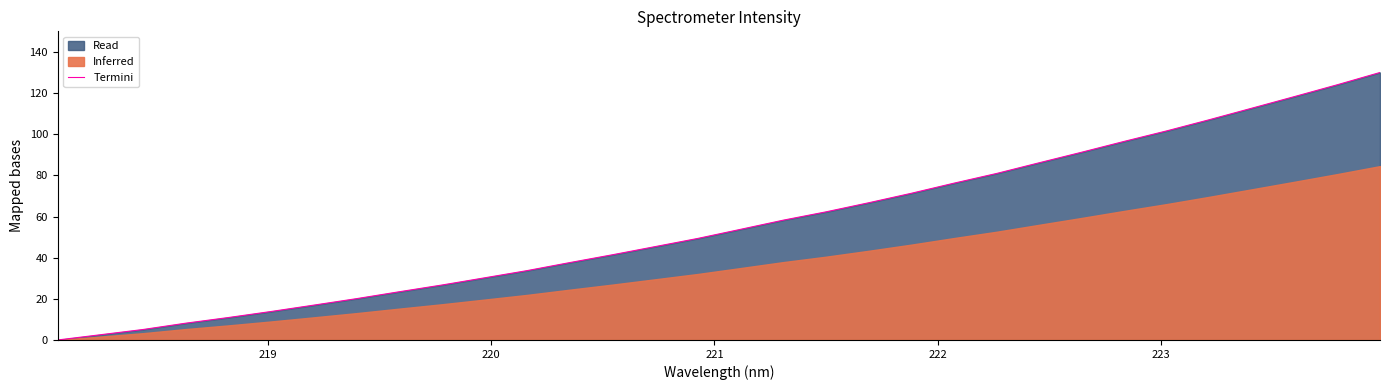

What is the maximum value for Termini?

130.0